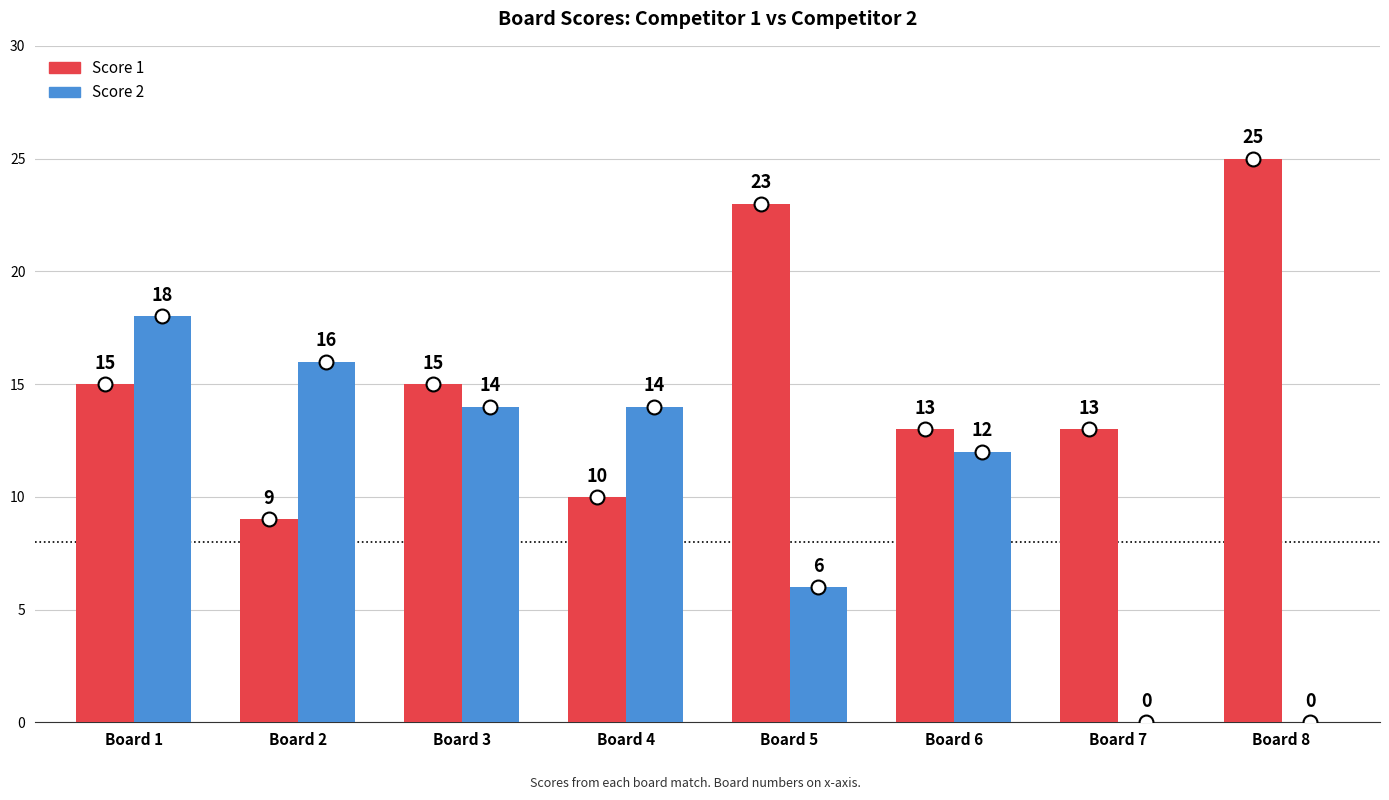

What is the approximate value of Score 1 at Board 7?

13